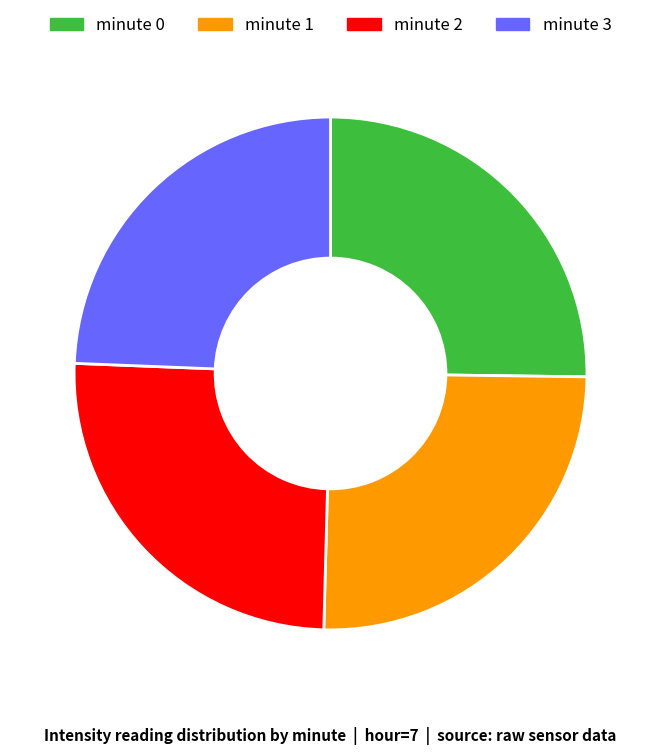

Combined, do minute 1 and minute 2 account for over 50%?

Yes